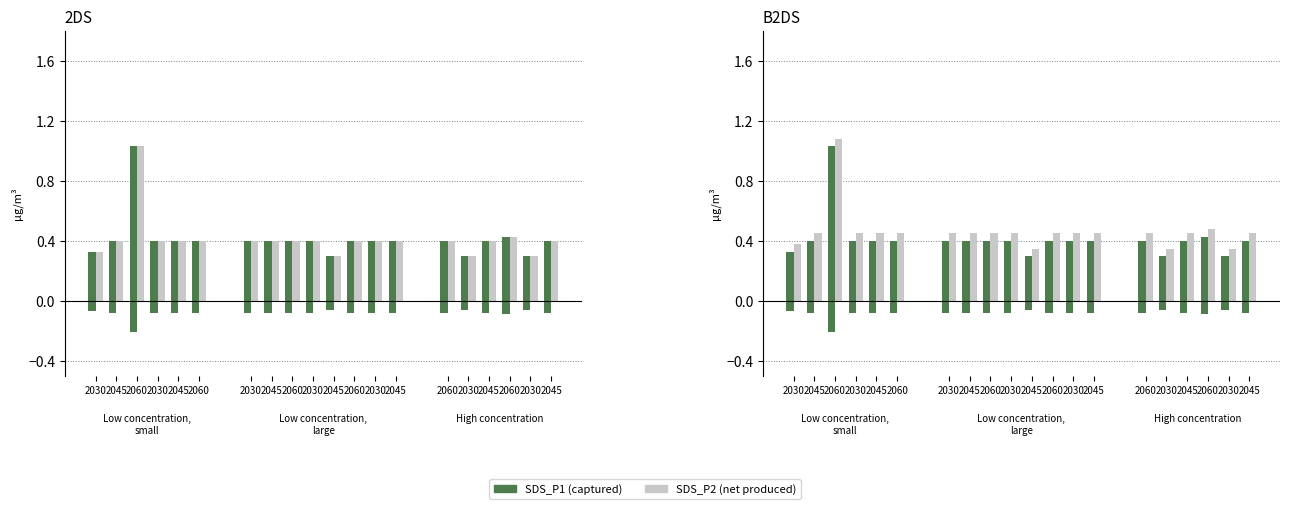

The value of SDS_P2 at 2060 is 1.7. True or false?

False